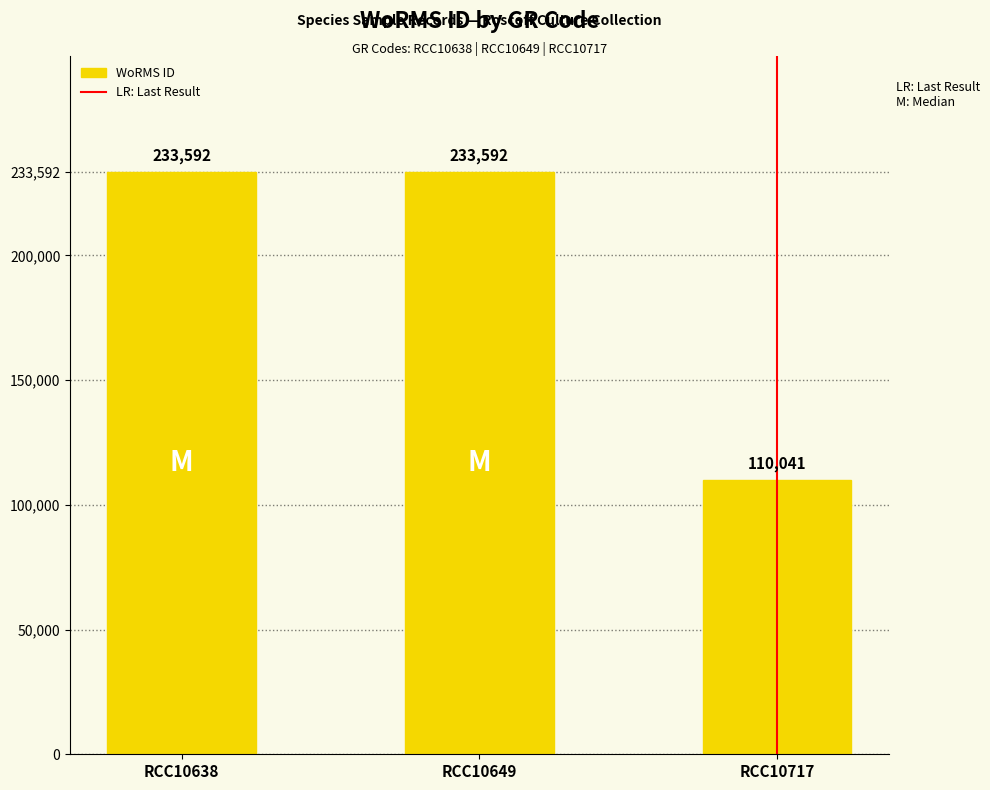

Reading left to right, transcribe all the data shown in this chart.

RCC10638=233592	RCC10649=233592	RCC10717=110041